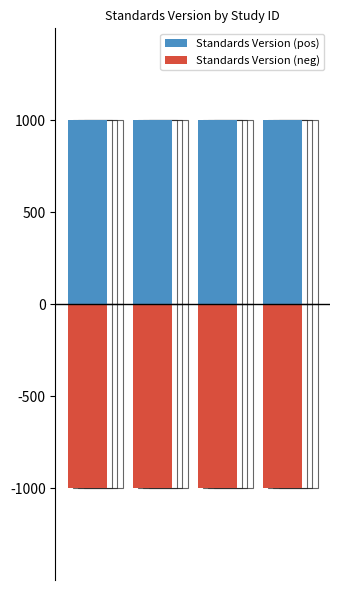

Does the chart contain any negative values?

Yes